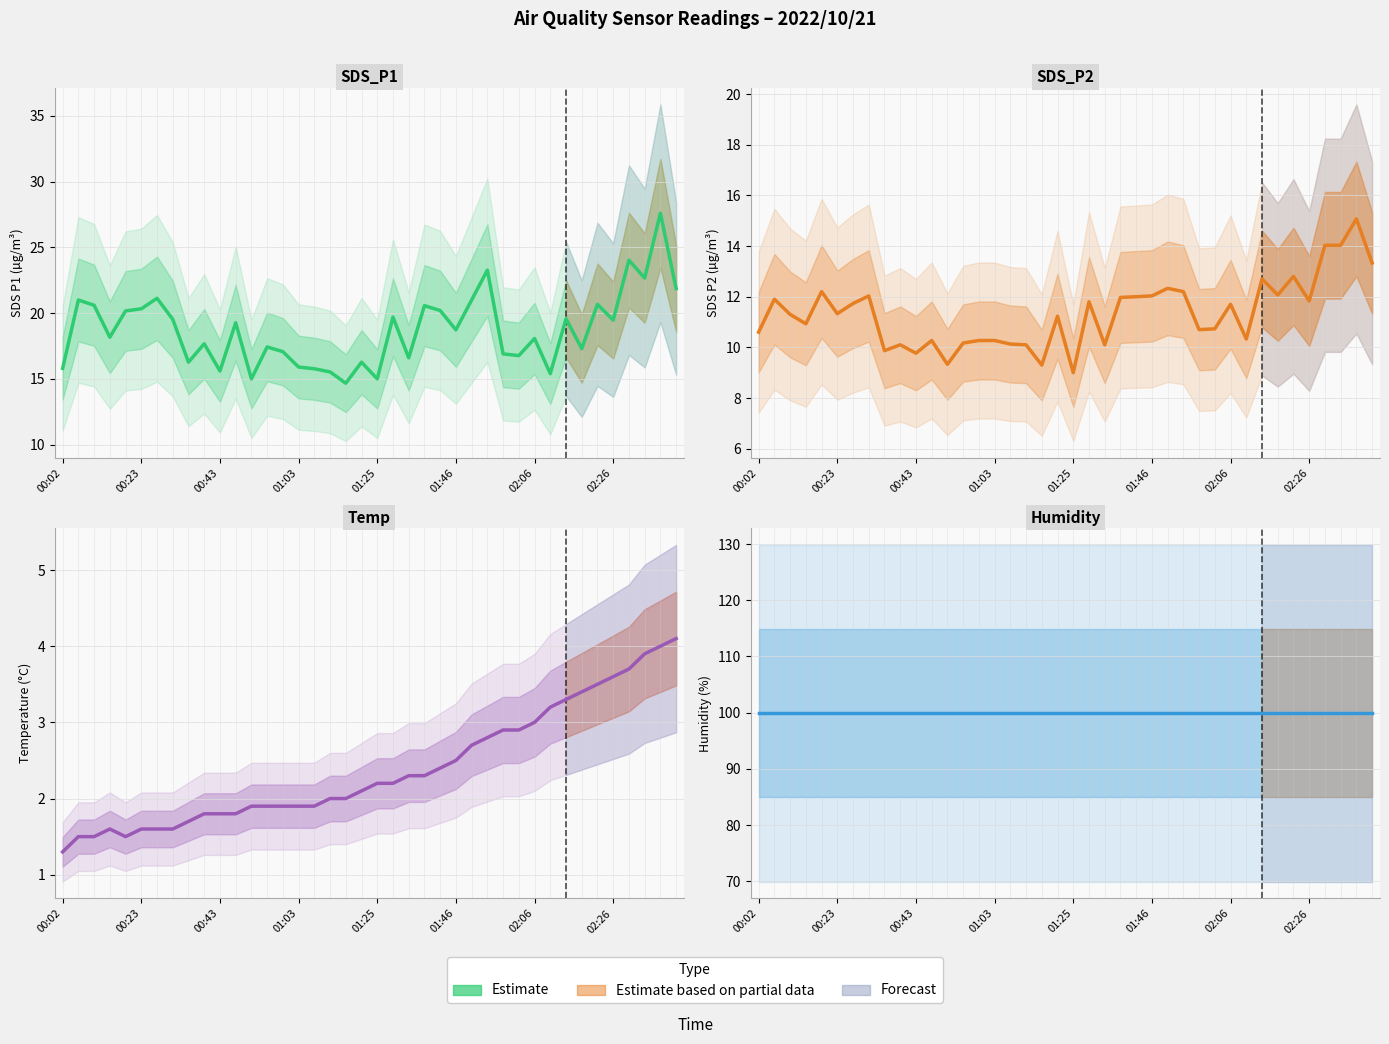

The SDS_P2 series shows 10.3 at 14. True or false?

True